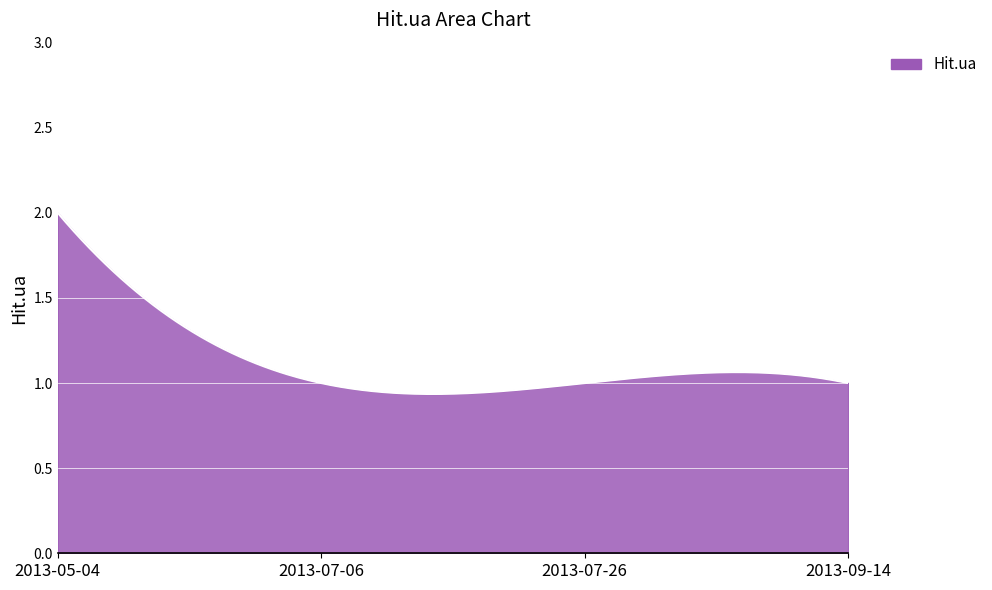

What is the label of the 2nd point from the right?

2013-07-26